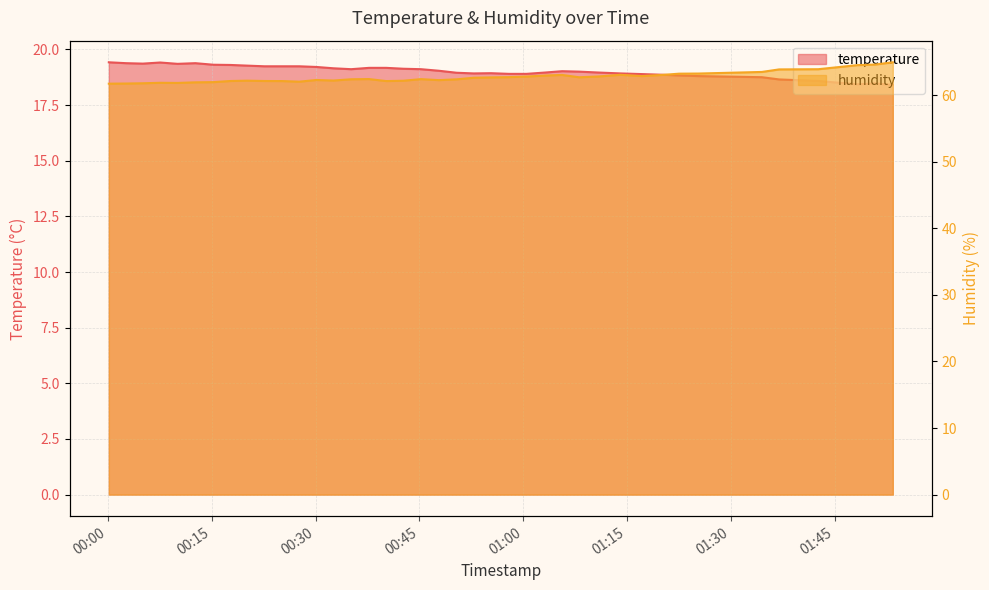

What is the total value across all series at 2023-08-07T00:50:23?

81.3